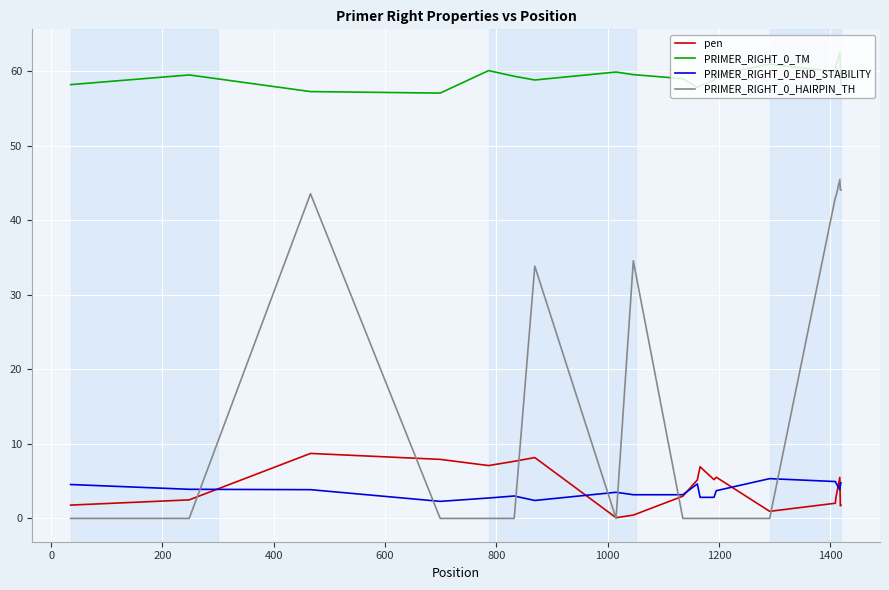

What is the sum of all PRIMER_RIGHT_0_END_STABILITY values?

74.8